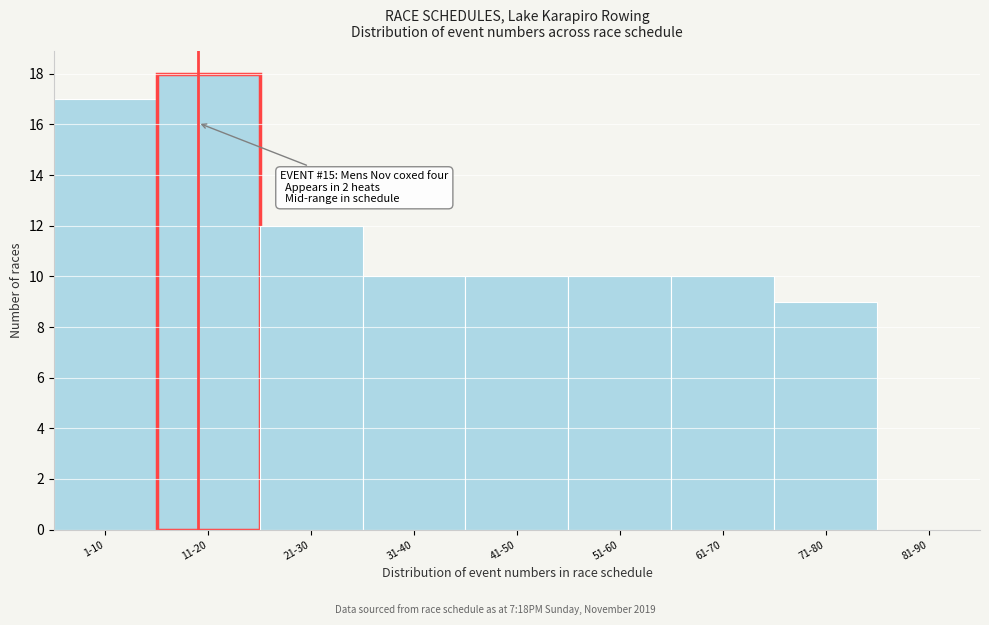

Reading right to left, list all the values displayed in this chart.

81-90=0	71-80=9	61-70=10	51-60=10	41-50=10	31-40=10	21-30=12	11-20=18	1-10=17